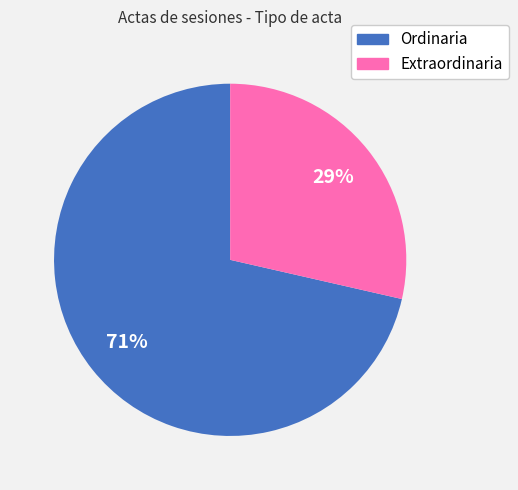

What is the smallest slice in the pie chart?

Extraordinaria